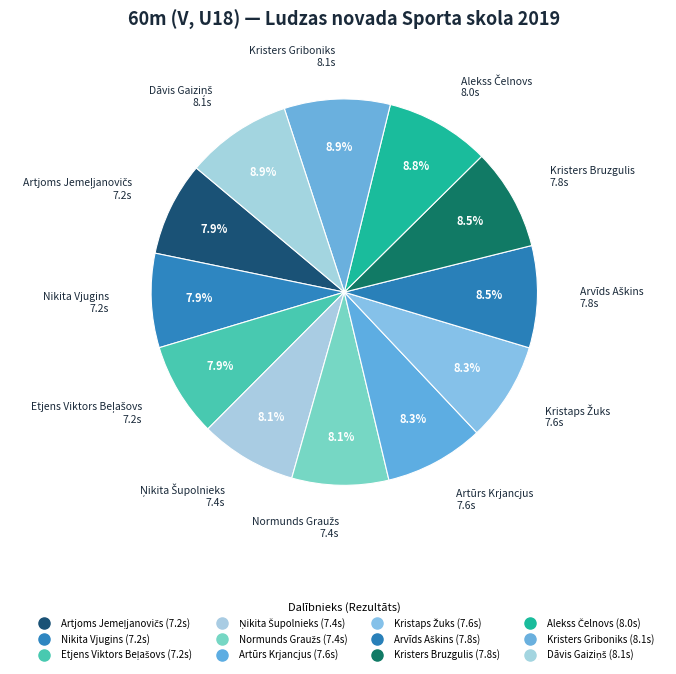

To the nearest percent, what portion does Artūrs Krjancjus represent?

8%